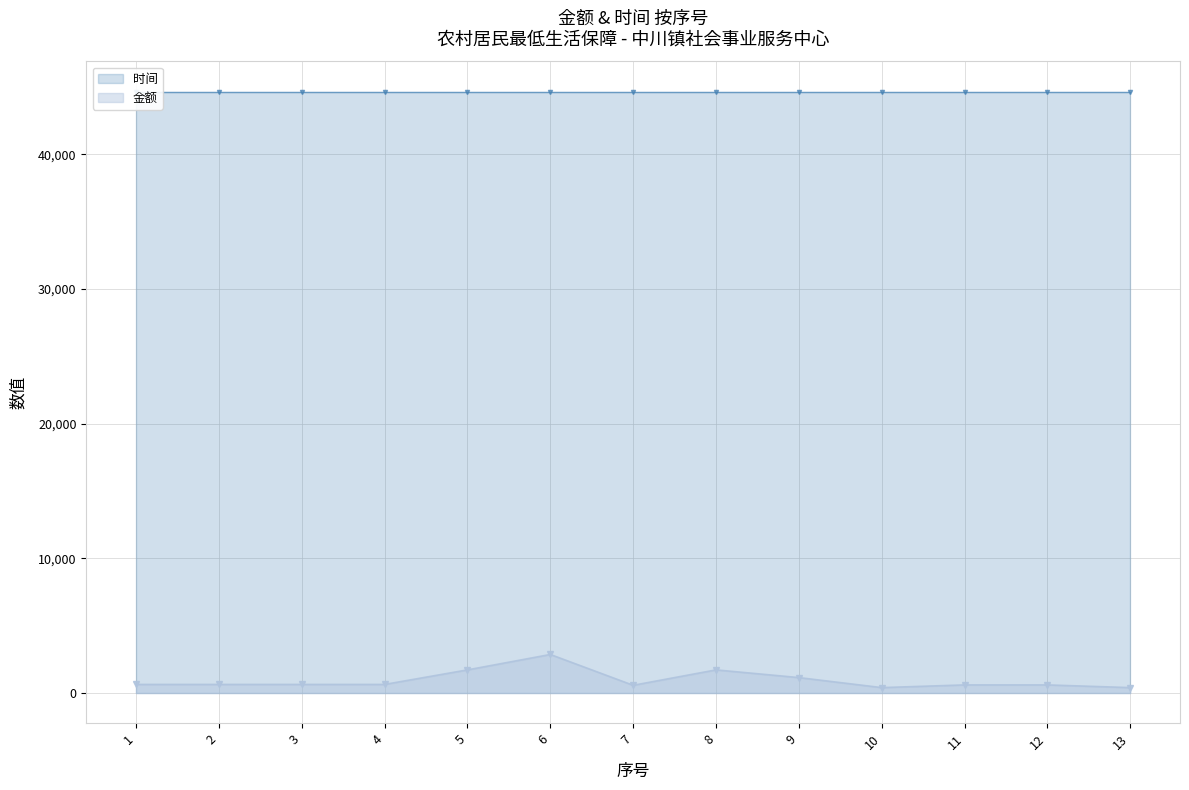

What is the highest value of the 金额 series?

2860